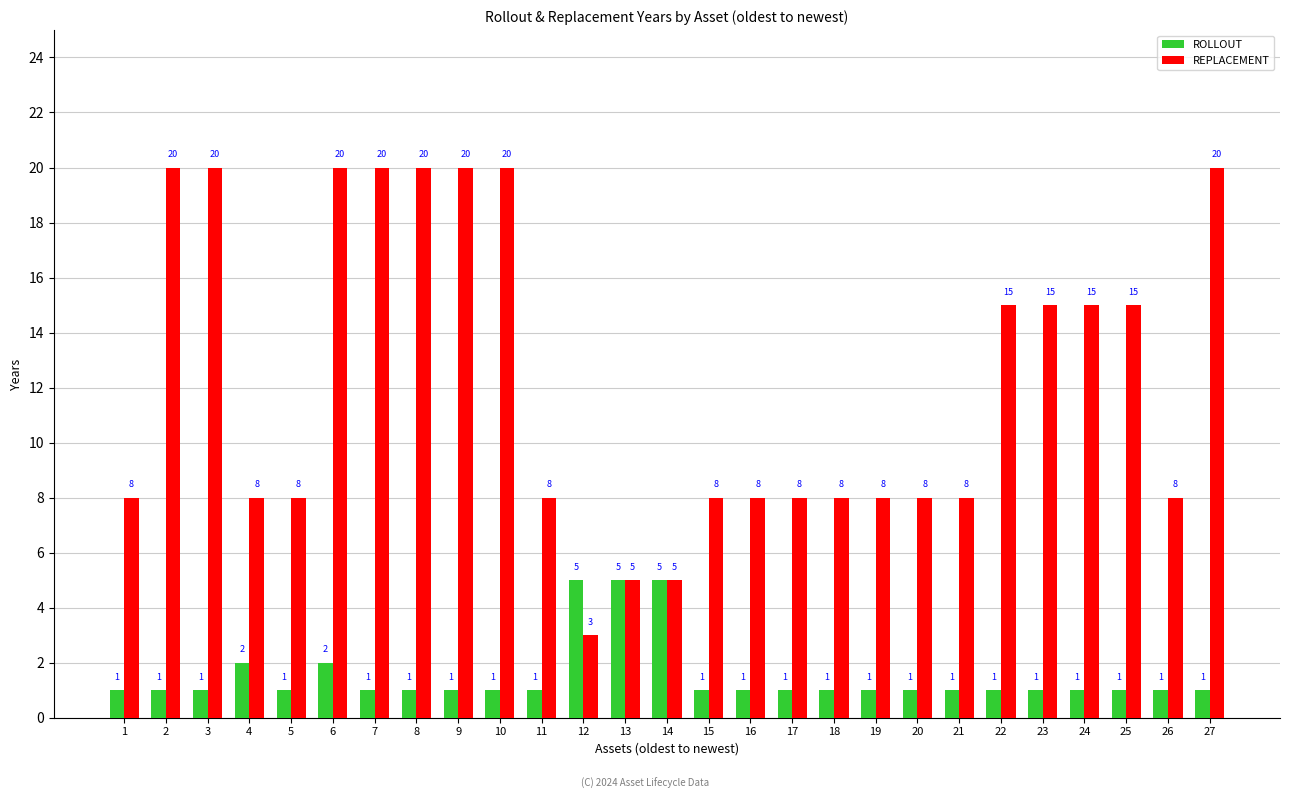

What is the highest value of the REPLACEMENT series?

20